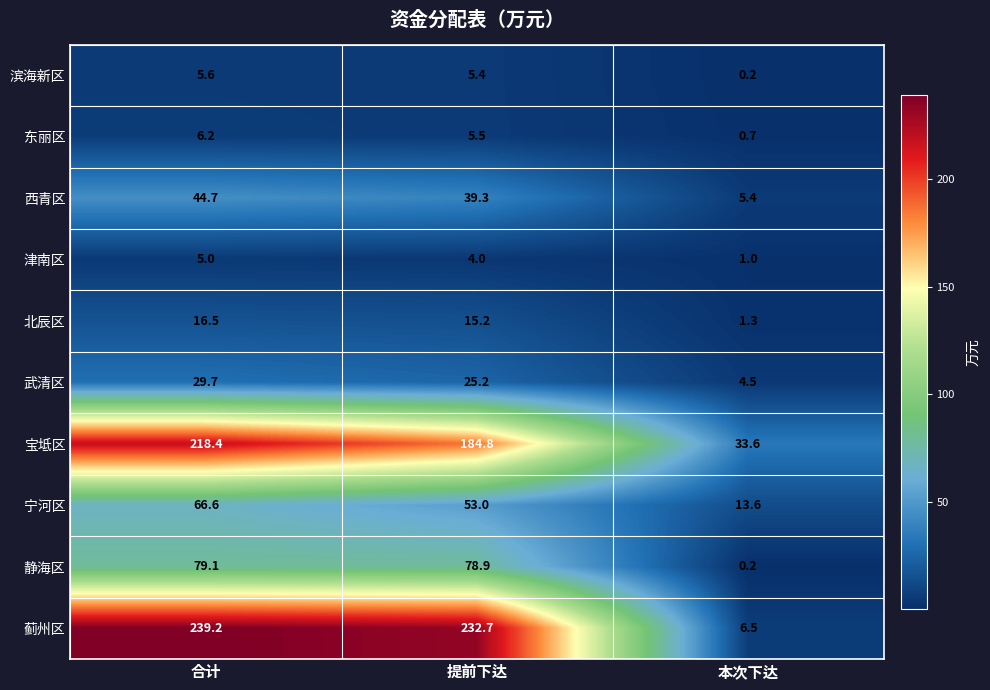

What is the difference between the 静海区 values at 合计 and 本次下达?

78.9